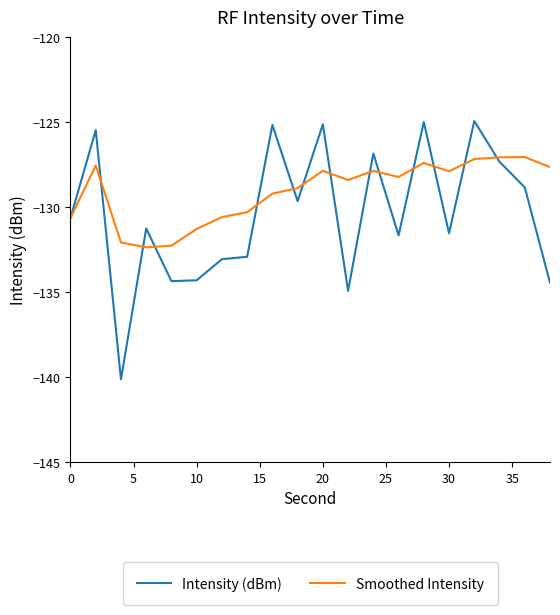

What is the lowest value of the Intensity (dBm) series?

-140.1